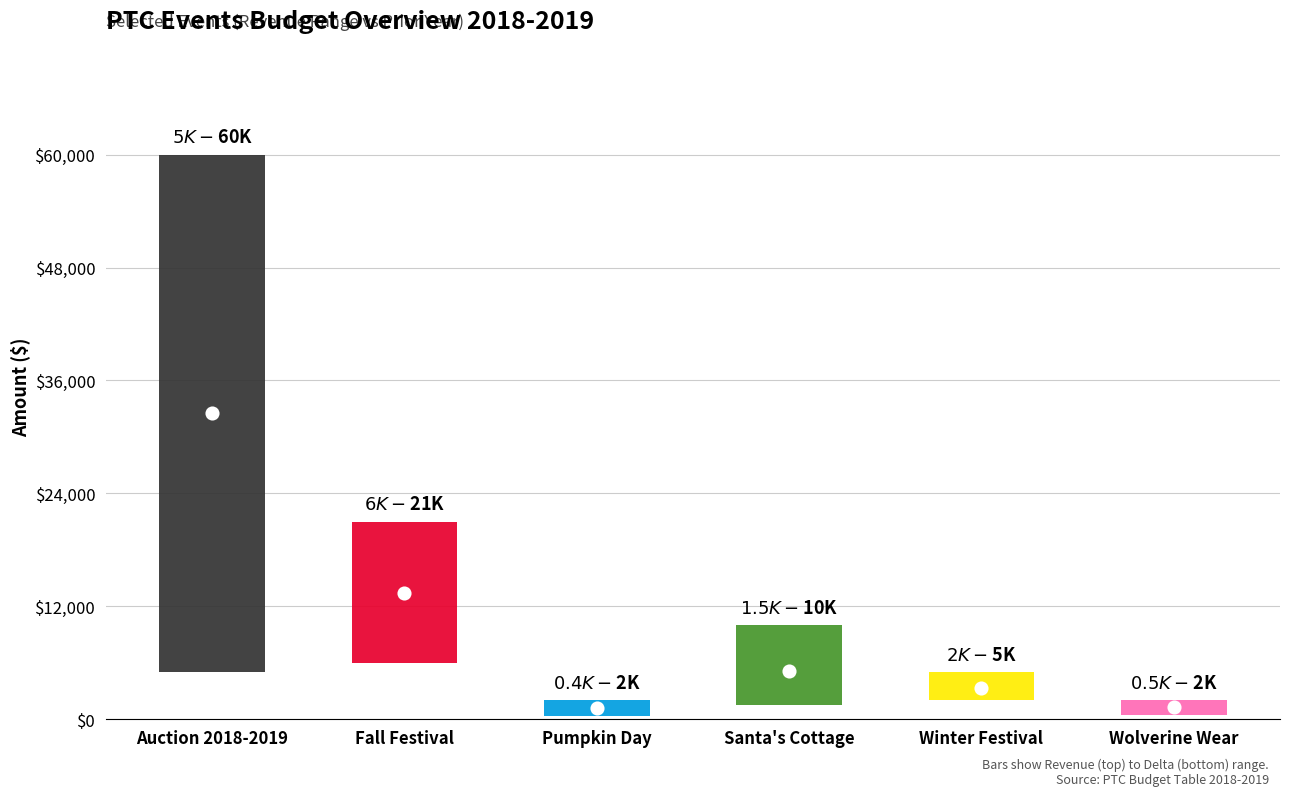

Which series has the largest total across all categories?

Revenue